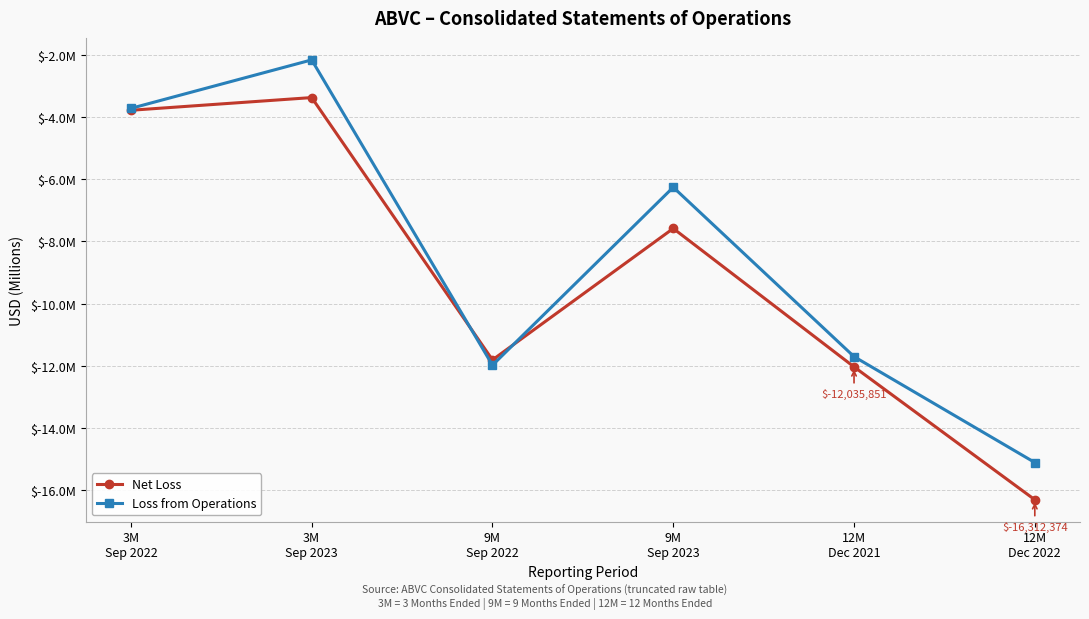

Which category has the highest value in the Loss from Operations series?

3M
Sep 2023